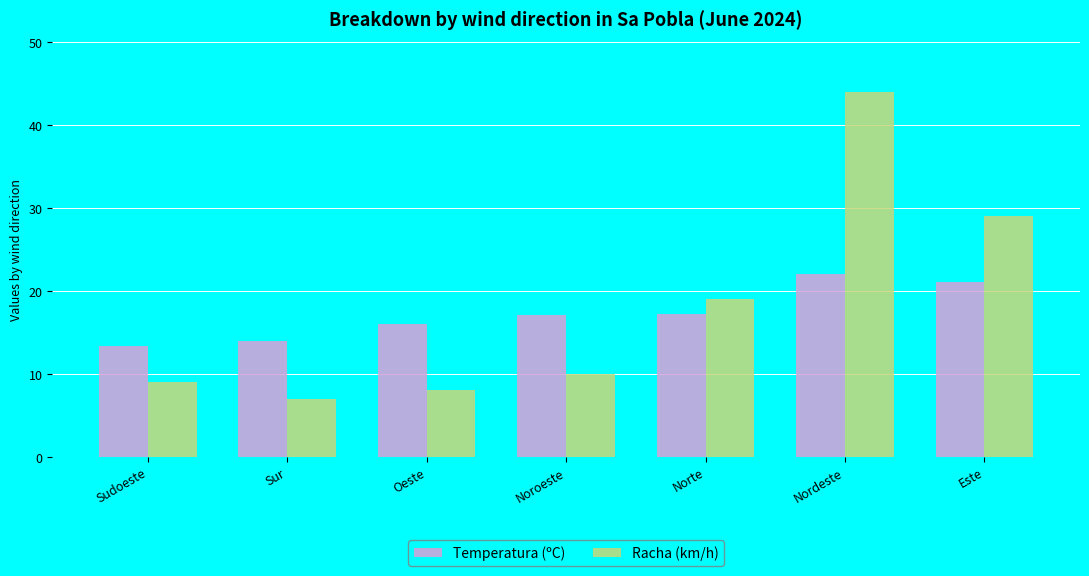

Rank the series at Noroeste from highest to lowest value.

Temperatura (ºC), Racha (km/h)